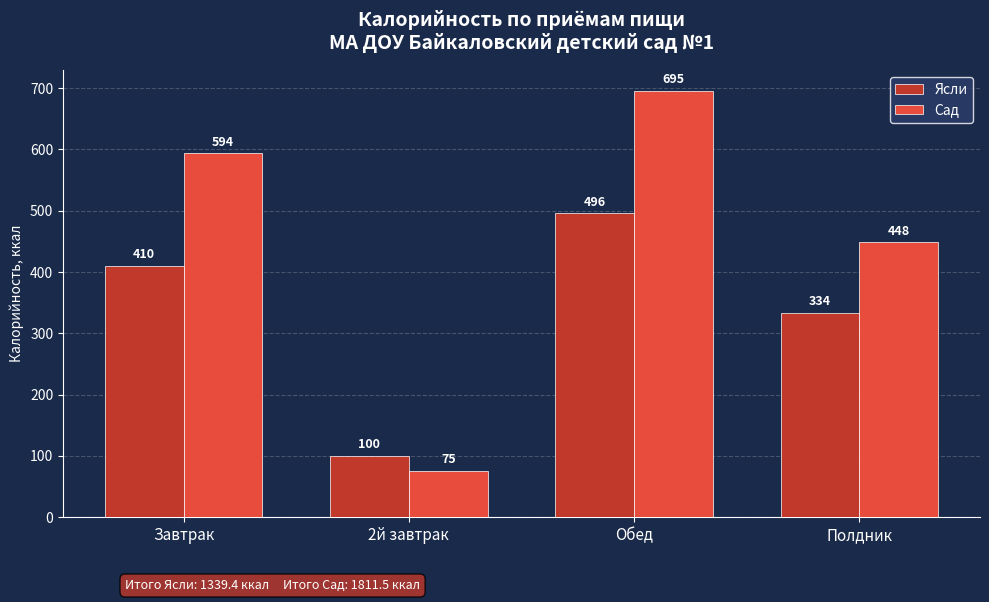

Rank the series by their maximum value, from highest to lowest.

Сад, Ясли